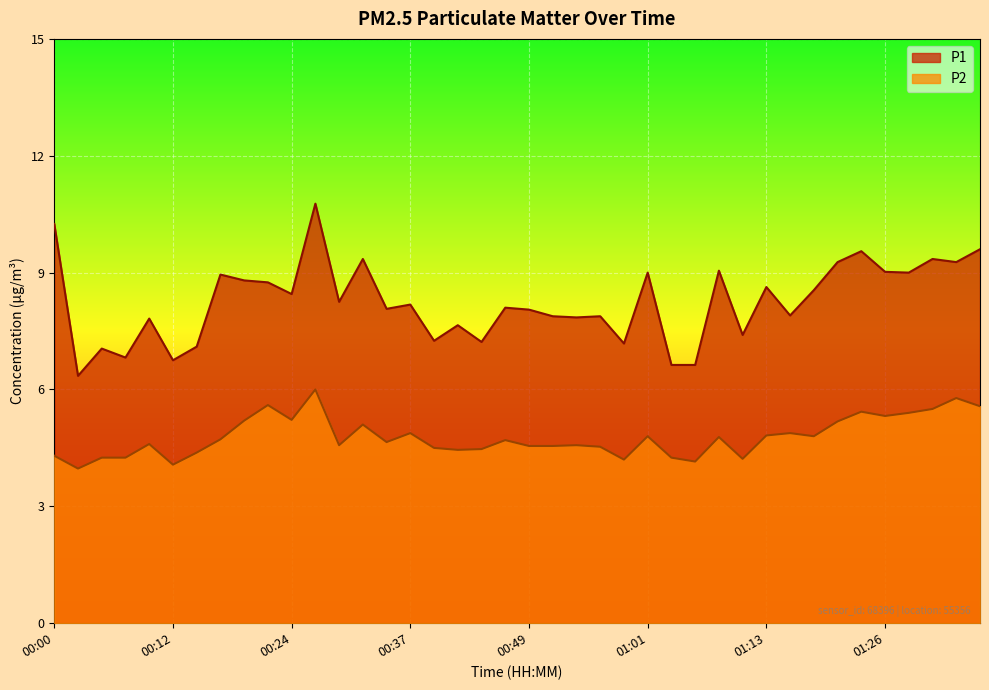

What is the label of the 25th point from the right?

00:37